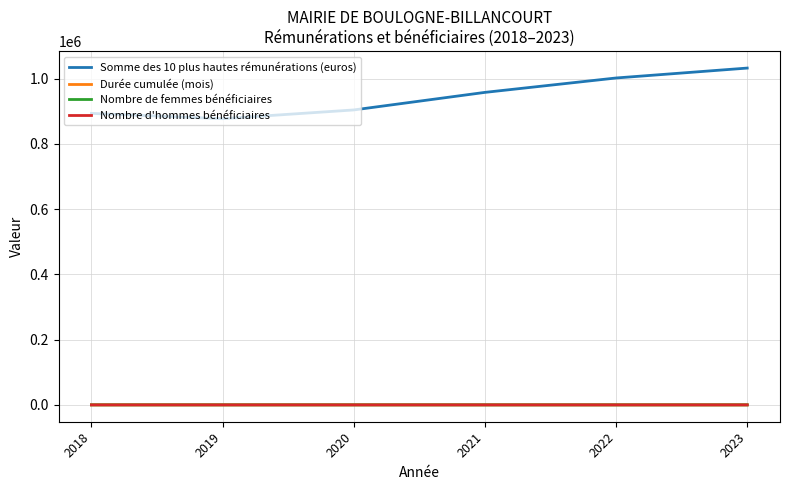

What is the sum of all Durée cumulée (mois) values?

717.5